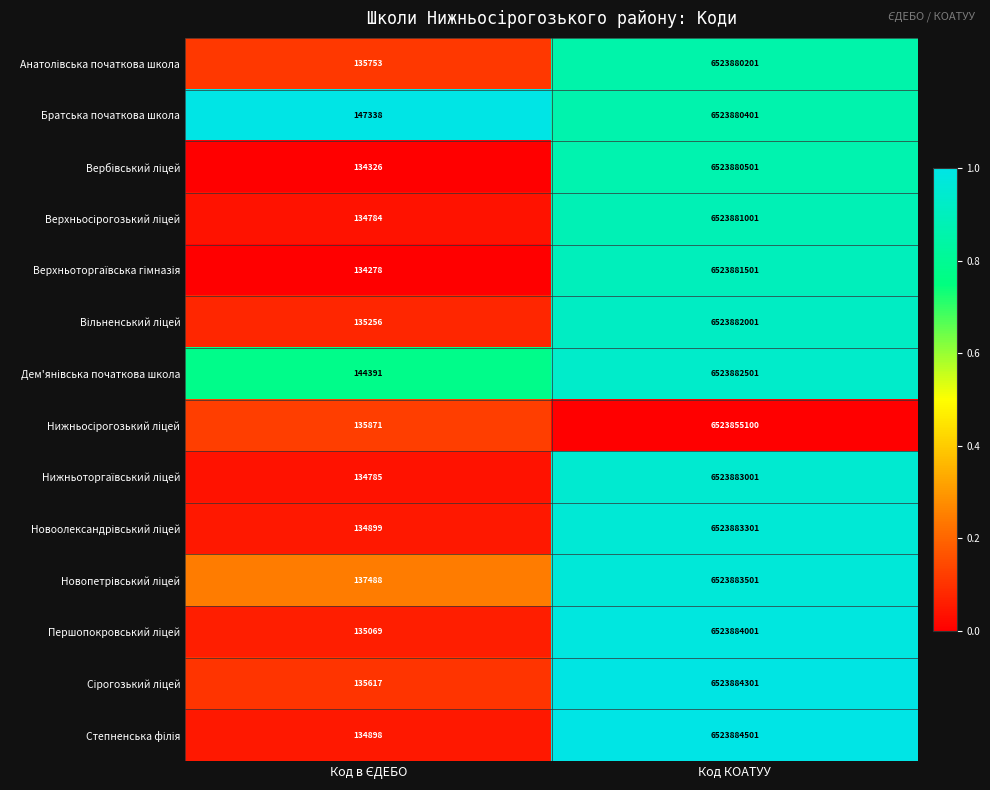

At which category is the sum across all series the highest?

Код КОАТУУ